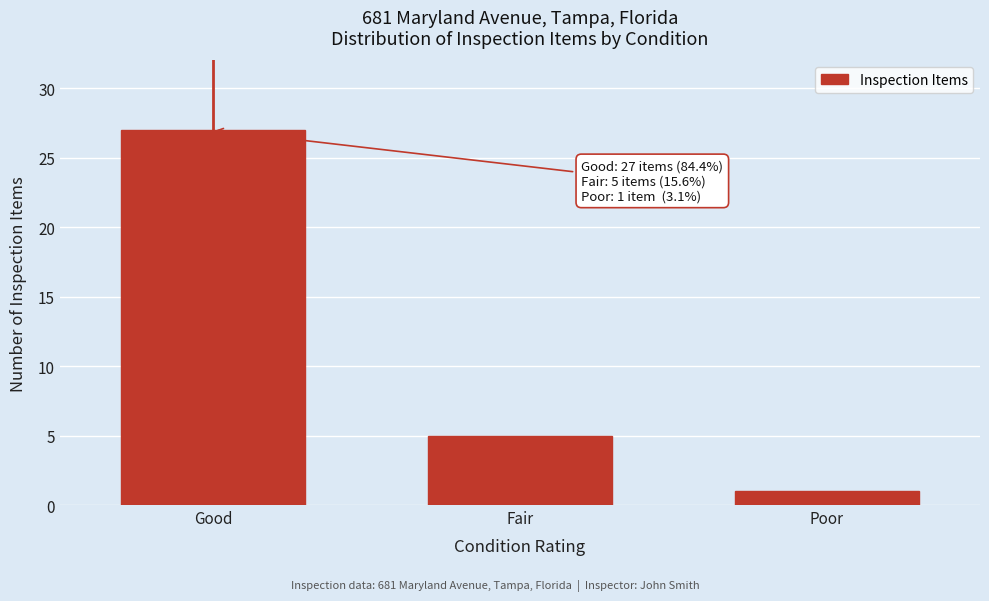

Reading left to right, transcribe all the data shown in this chart.

27	5	1